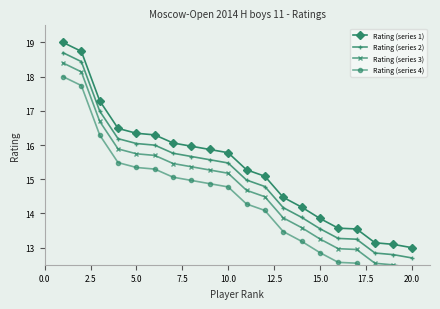

What is the lowest value of the Rating (series 4) series?

12.0